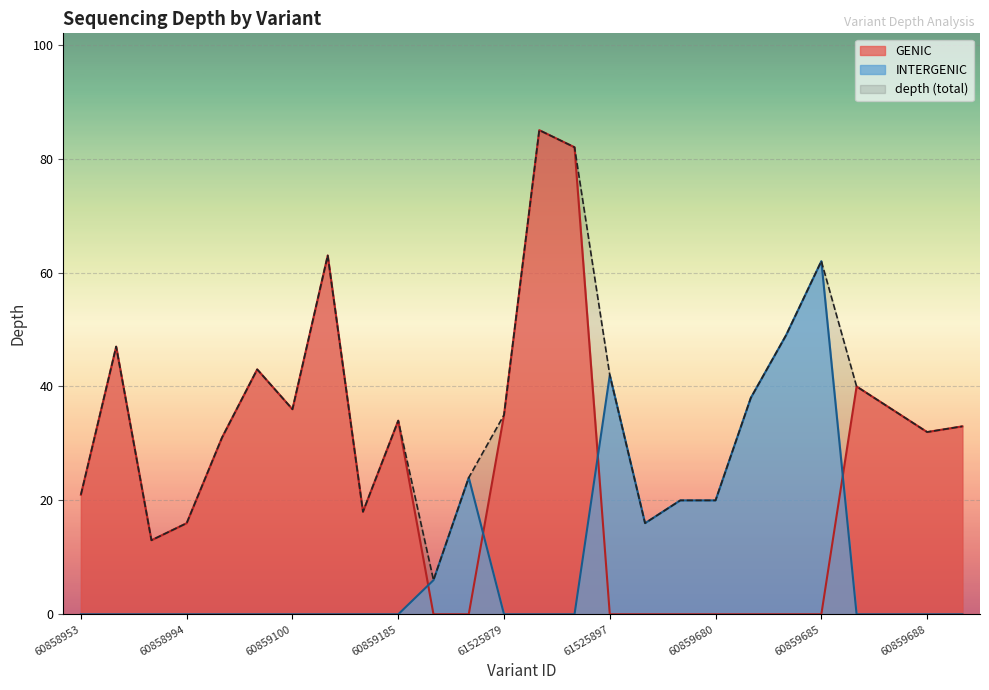

At which label does the data first exceed 35?

60858980